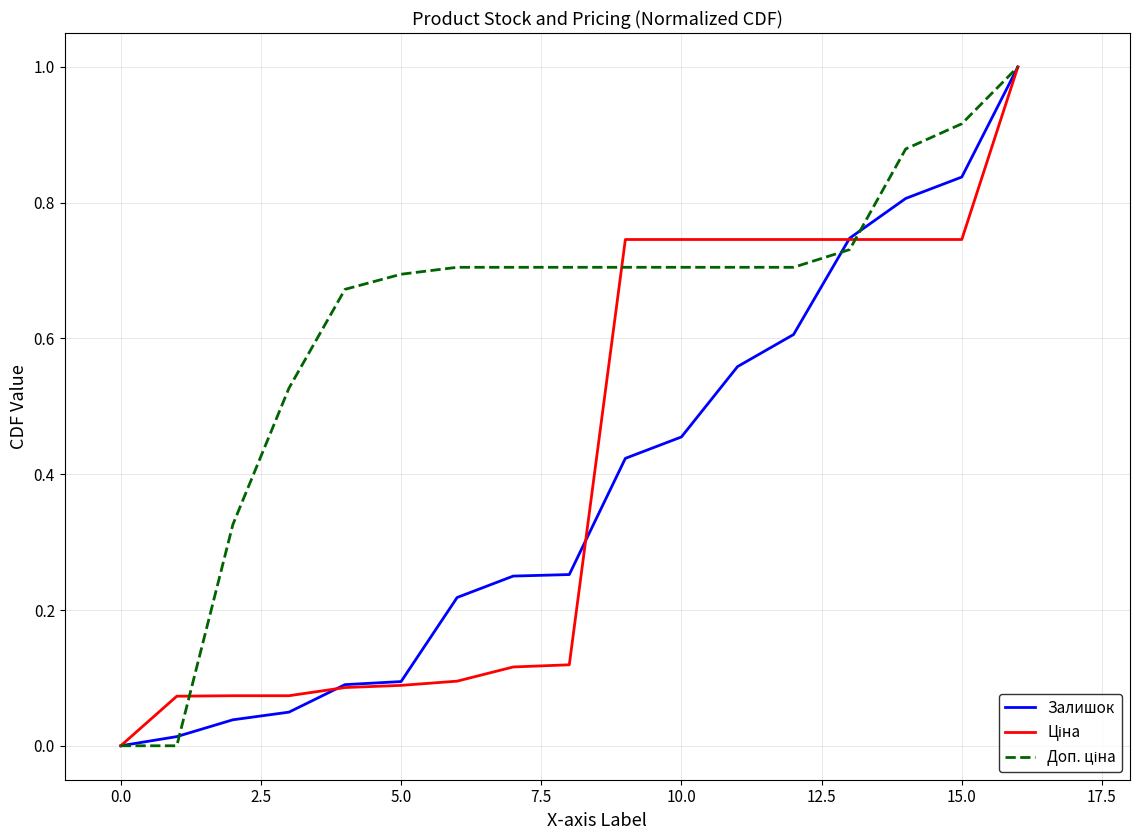

What is the maximum value for Залишок?

1.0